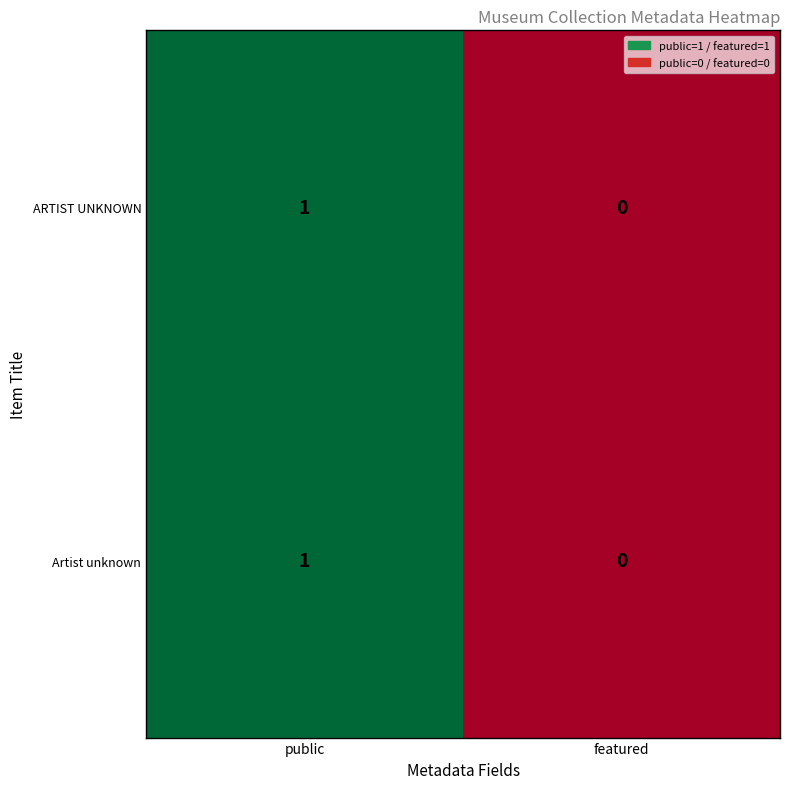

At which label does ARTIST UNKNOWN reach its peak?

public